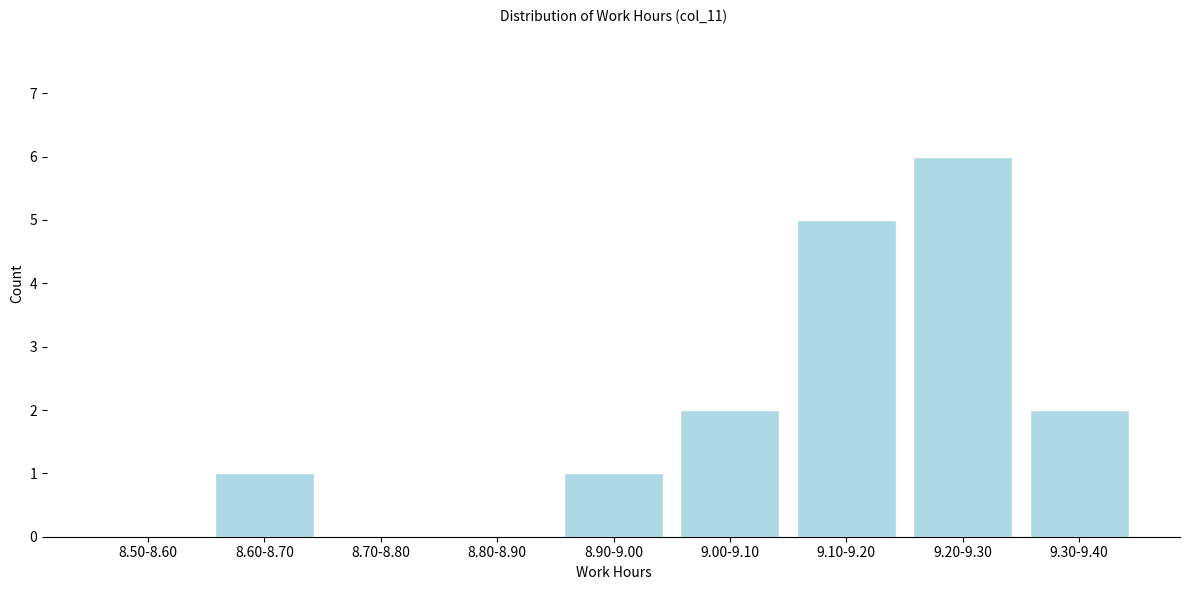

Reading left to right, list all the values displayed in this chart.

8.50-8.60=0	8.60-8.70=1	8.70-8.80=0	8.80-8.90=0	8.90-9.00=1	9.00-9.10=2	9.10-9.20=5	9.20-9.30=6	9.30-9.40=2